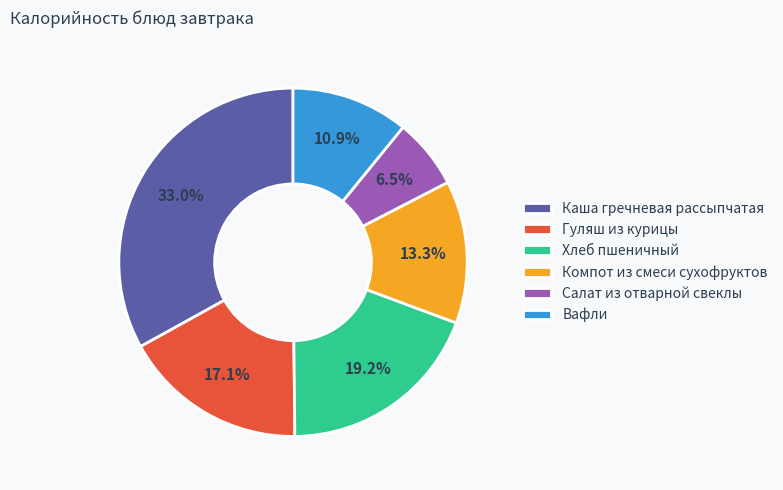

How many segments does this pie chart have?

6